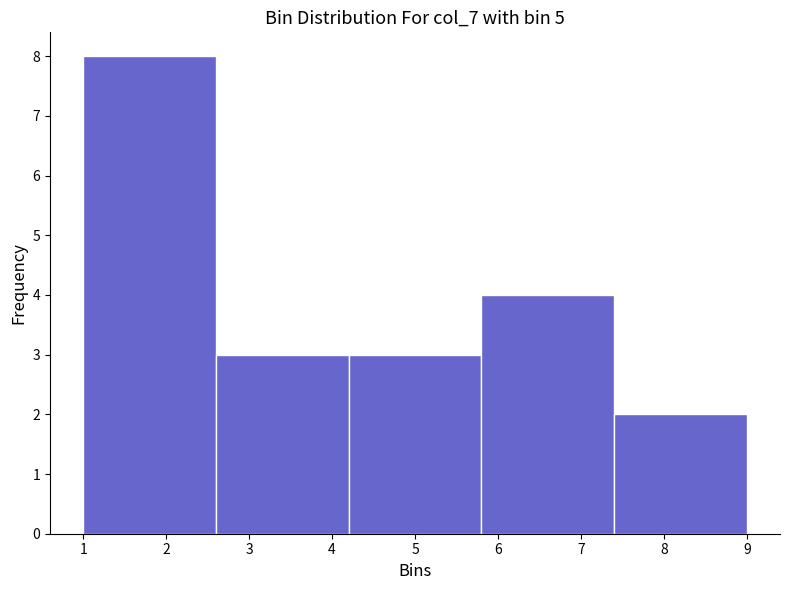

Reading left to right, list every bar in this chart as the range it spans on the x-axis followed by its height. The values are not printed on the chart, so give them approximately, as read against the axis.

1.0 to 2.6: 8
2.6 to 4.2: 3
4.2 to 5.8: 3
5.8 to 7.4: 4
7.4 to 9.0: 2